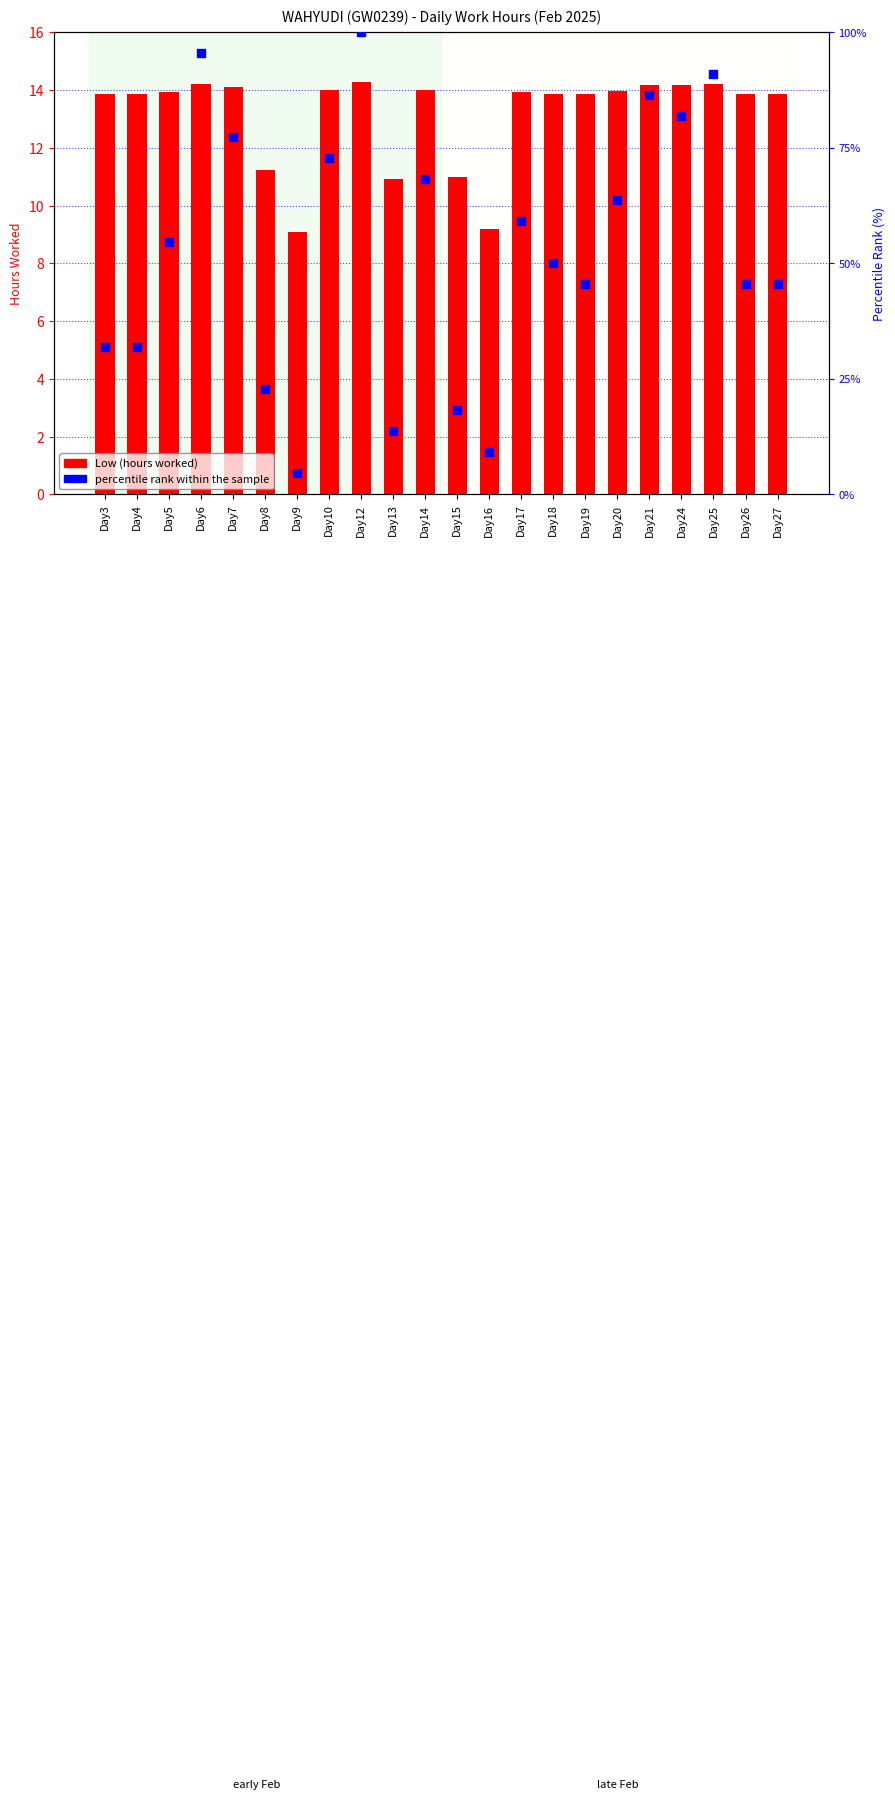

Which series has the largest Y range (max minus min)?

percentile rank within the sample